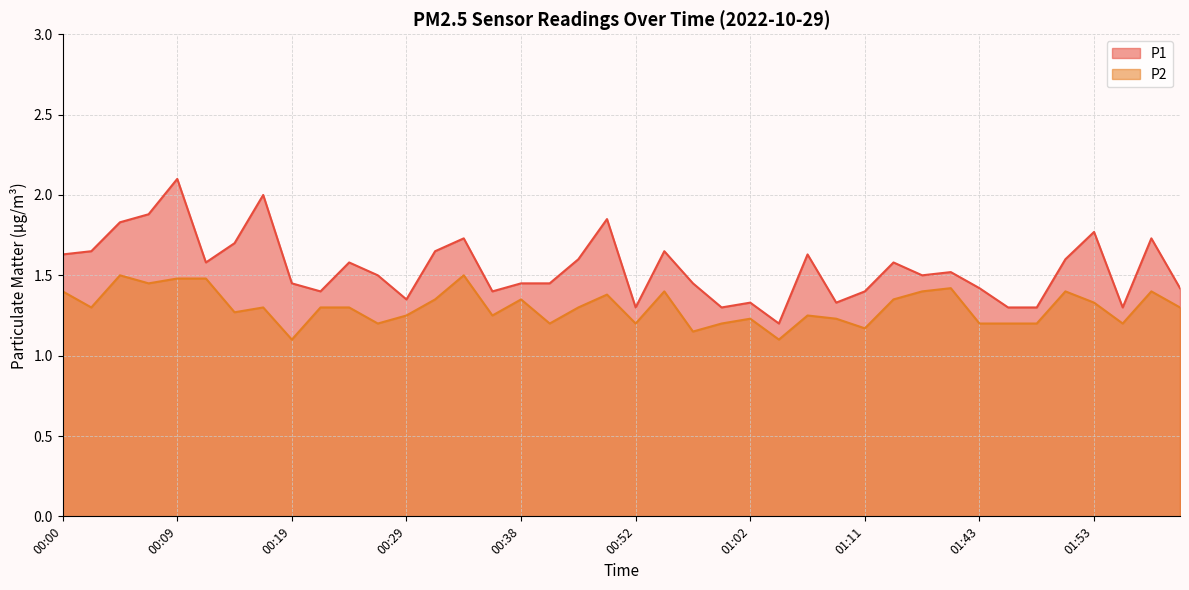

What is the average value of the P2 series?

1.3